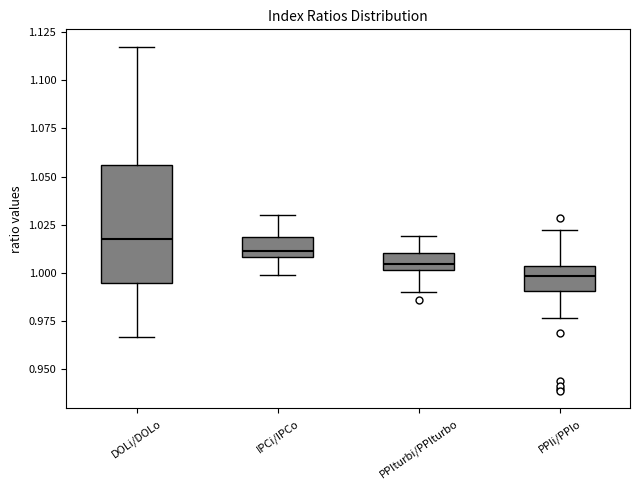

Comparing the boxes themselves (not the whiskers), which one is the tallest?

DOLi/DOLo